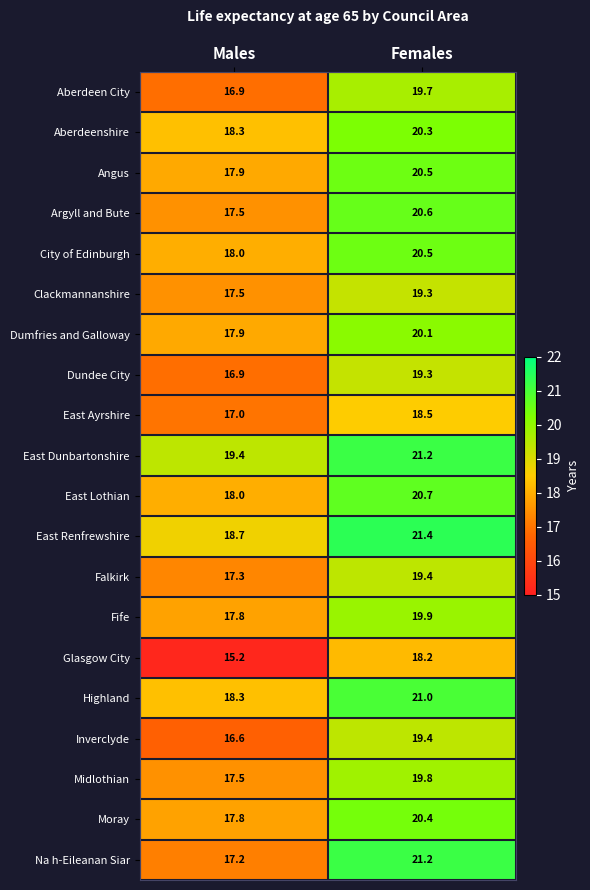

At how many categories does at least one series exceed 18?

2